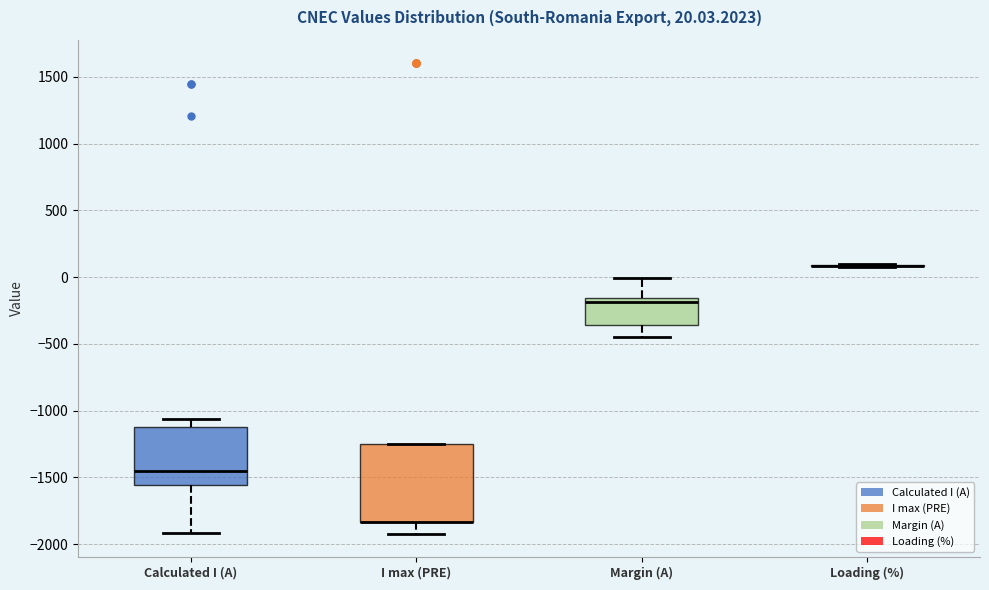

Comparing the boxes themselves (not the whiskers), which one is the tallest?

I max (PRE)